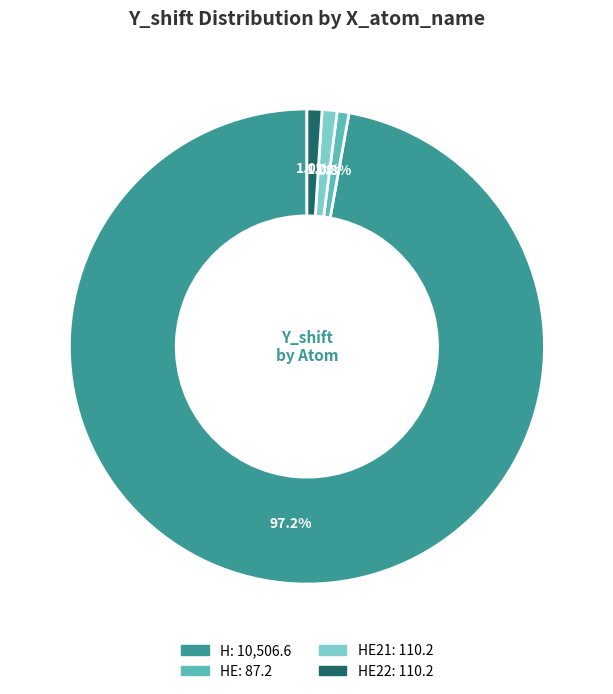

Count the number of slices in the pie.

4